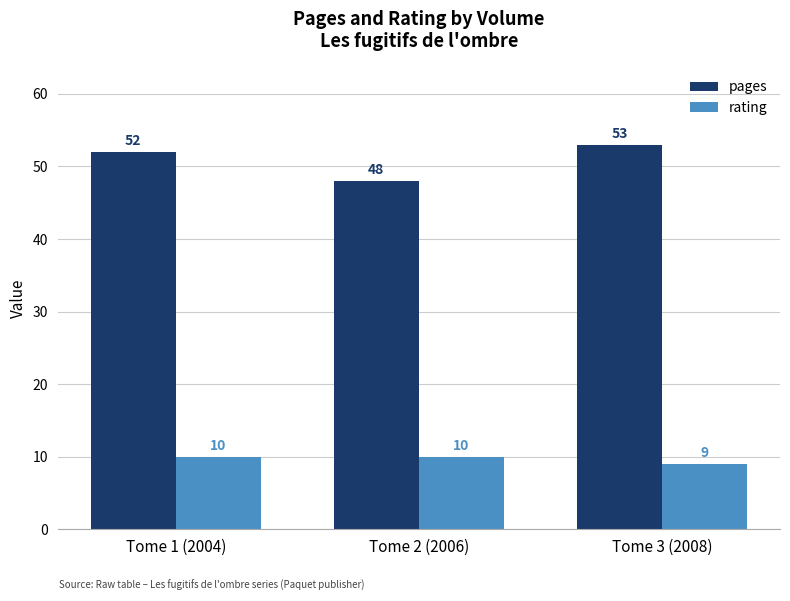

What is the sum of the rating values at Tome 2 (2006) and Tome 3 (2008)?

19